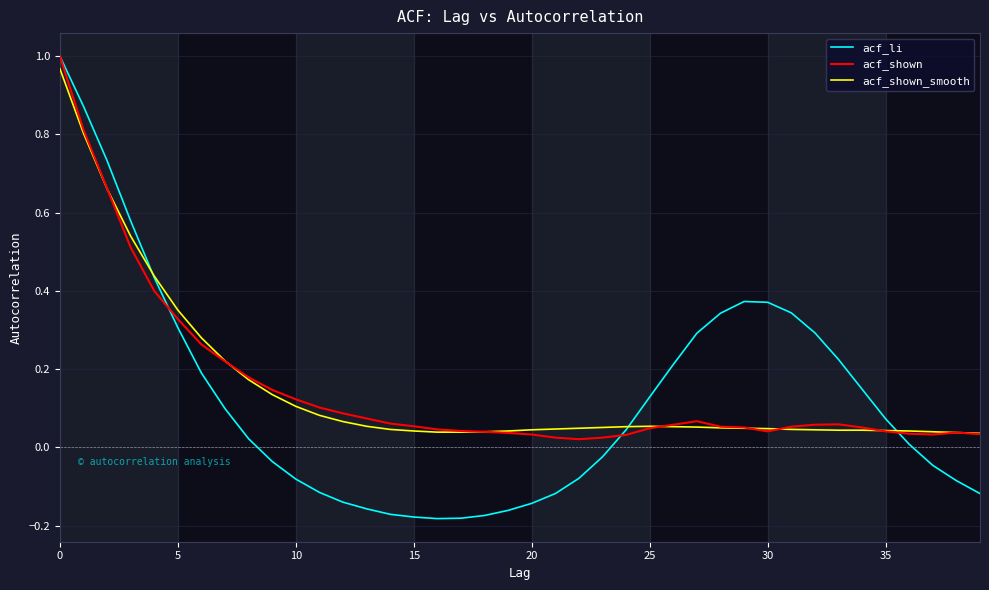

How many categories are shown in the chart?

40